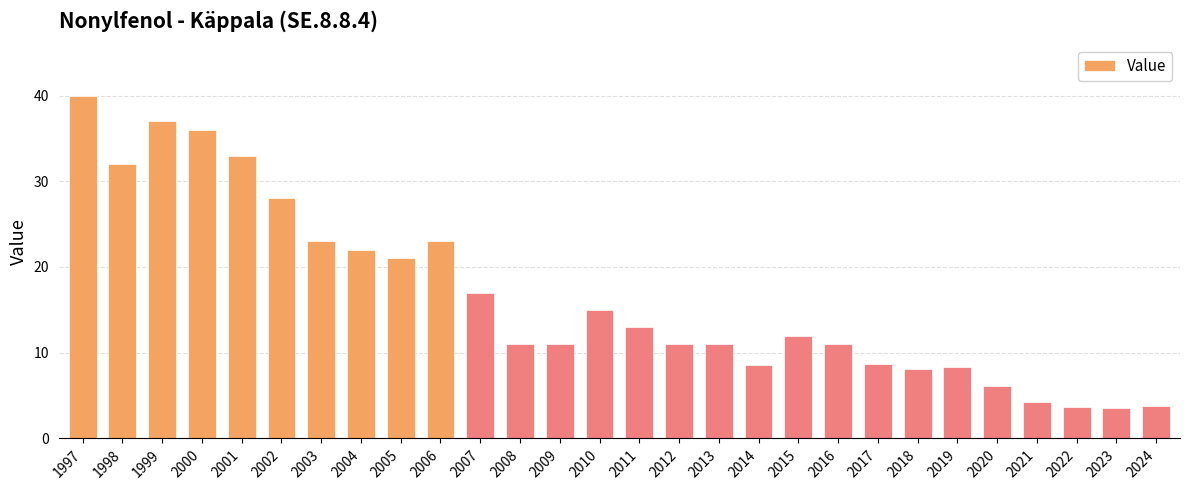

True or false: the data shows 8.1 at 2018.

True